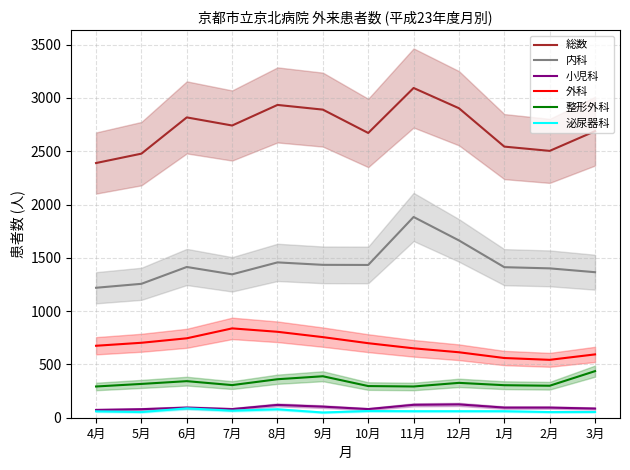

What is the total value across all series at 6月?

5502